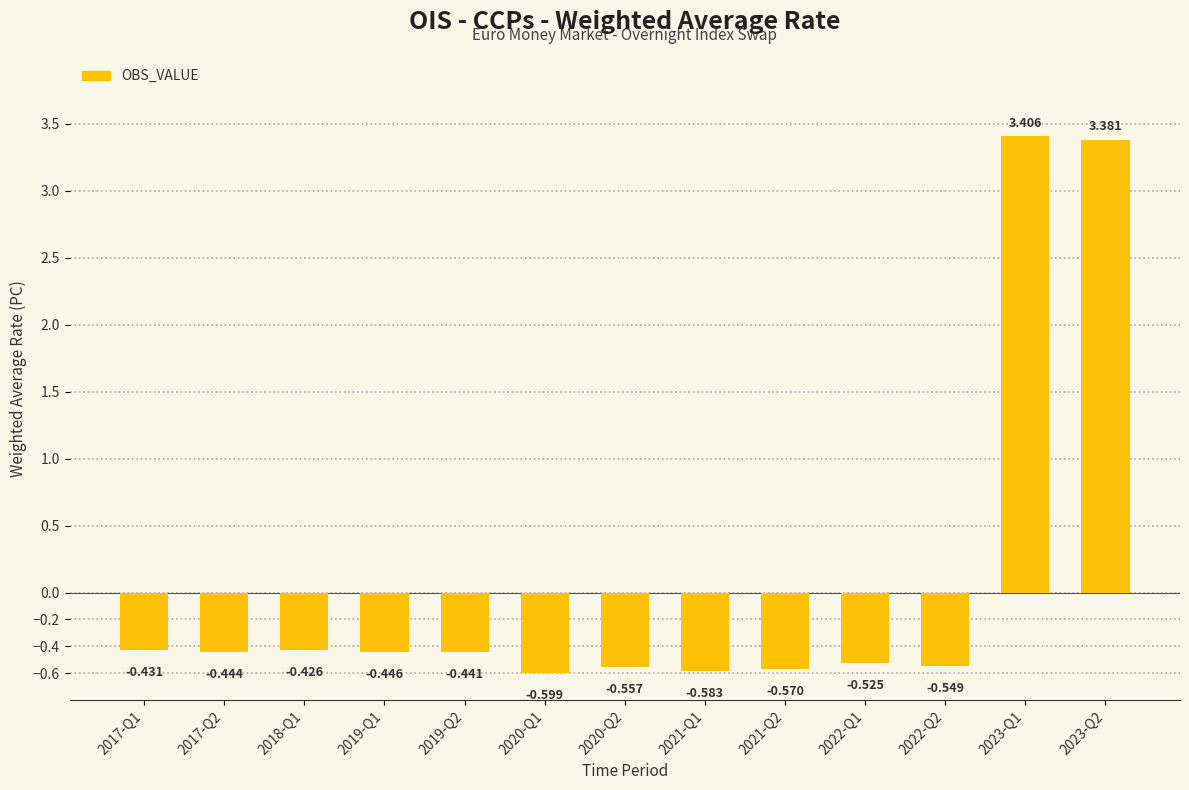

Are the bars grouped side by side (vs. stacked)?

No